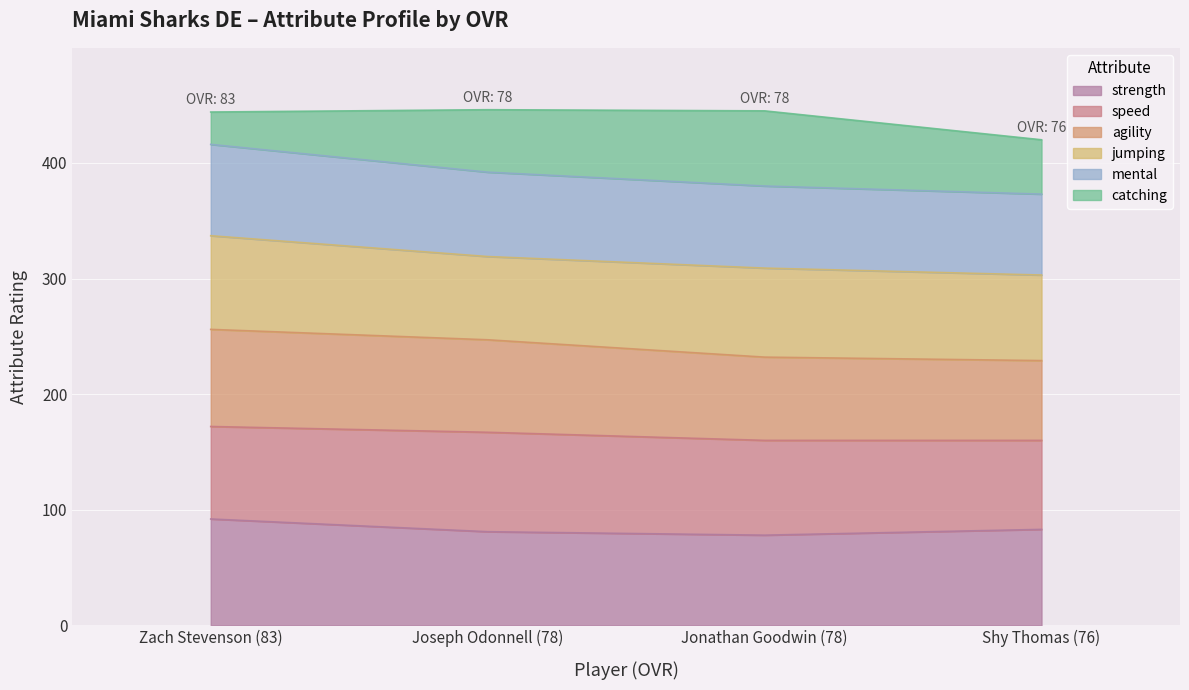

What is the maximum value for strength?

92